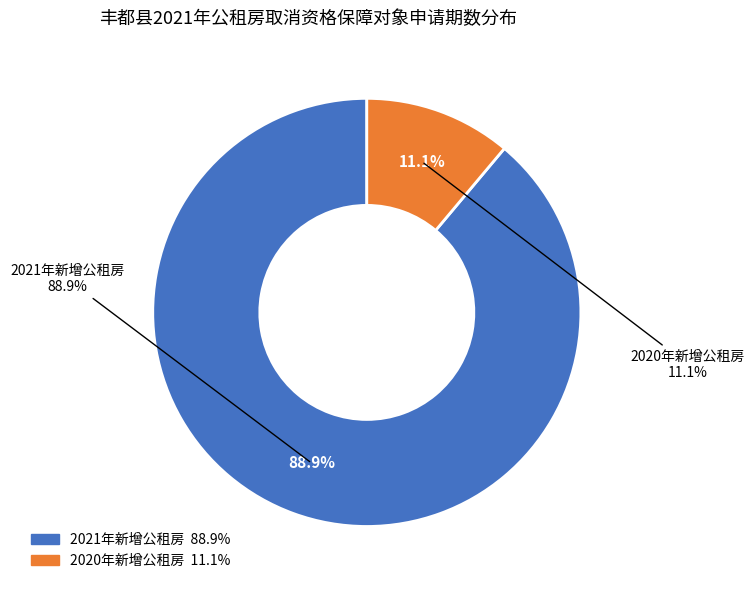

Rank the categories by value from highest to lowest.

2021年新增公租房, 2020年新增公租房